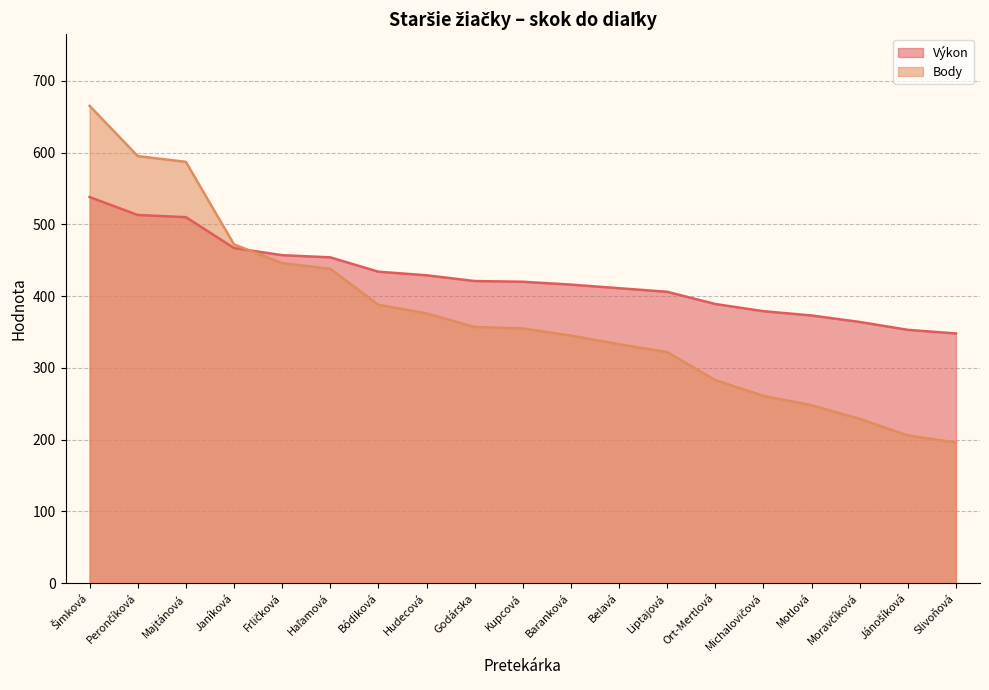

At which label is Výkon (line) closest to 443?

Bódiková